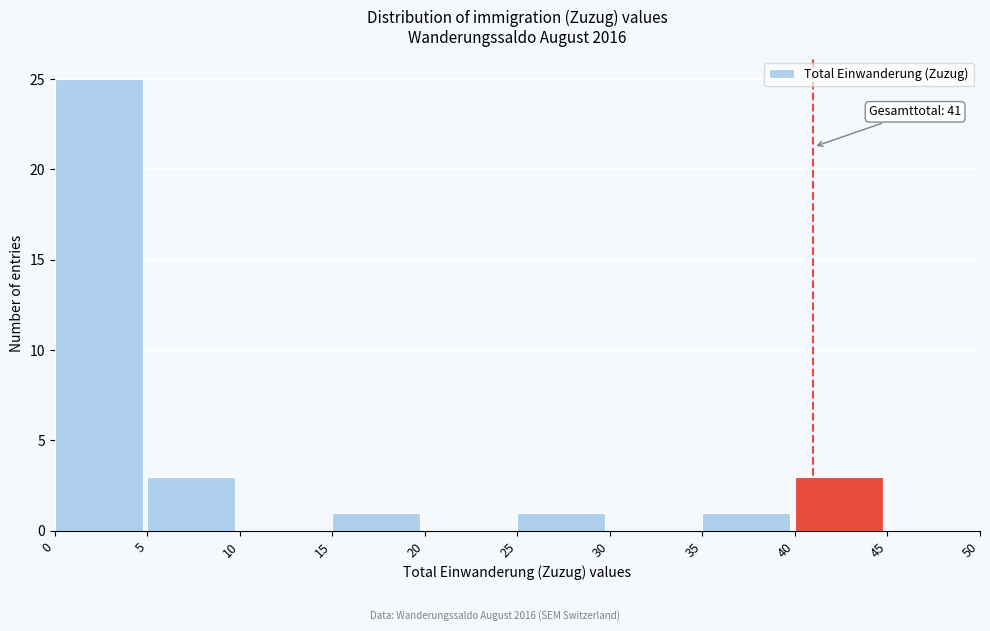

Which range on the x-axis has the tallest bar?

0 to 5